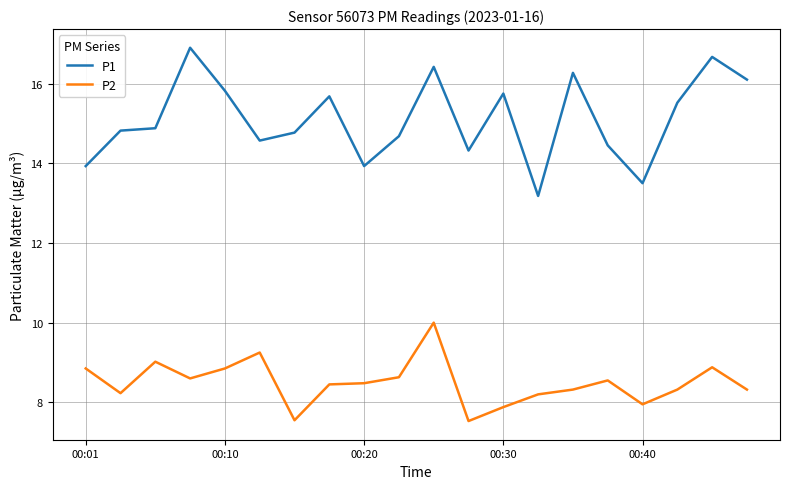

What is the lowest value of the P2 series?

7.5